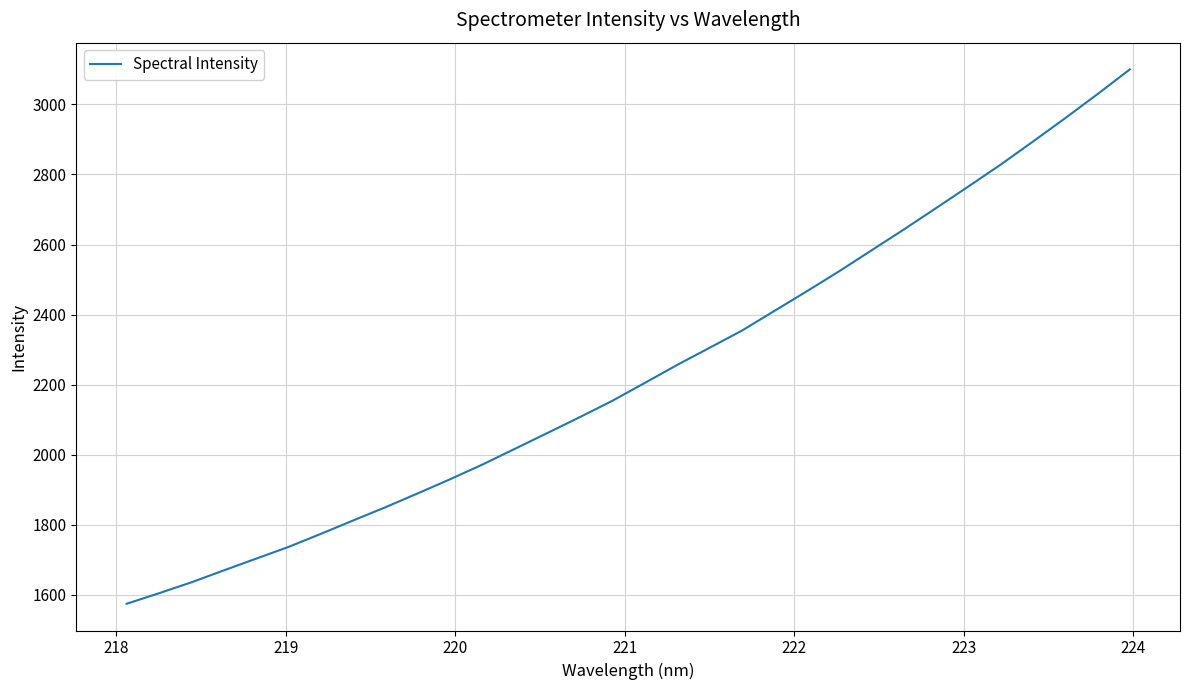

What is the minimum value shown in the chart?

1574.2